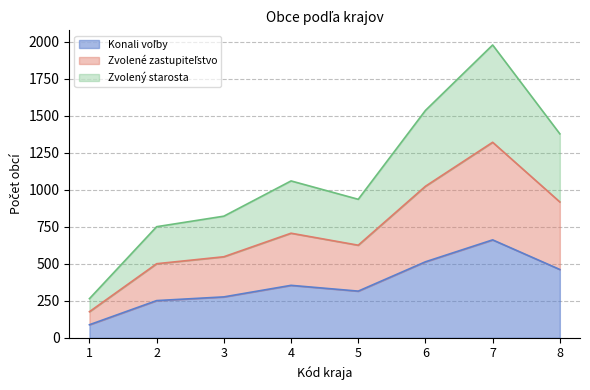

What is the maximum value for Počet obcí, v ktorých bol zvolený starosta?

1977